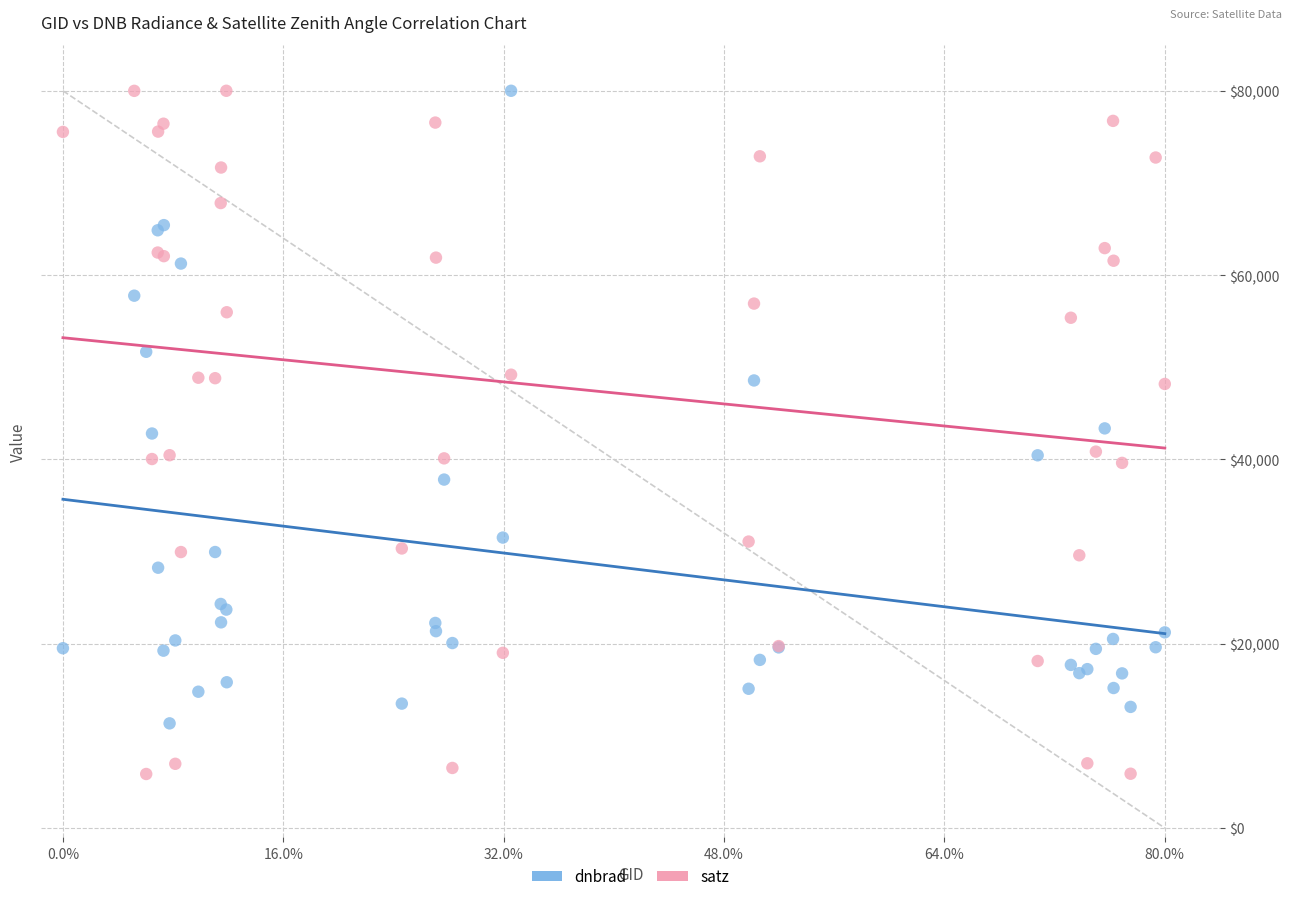

Which series reaches the minimum Y coordinate?

satz